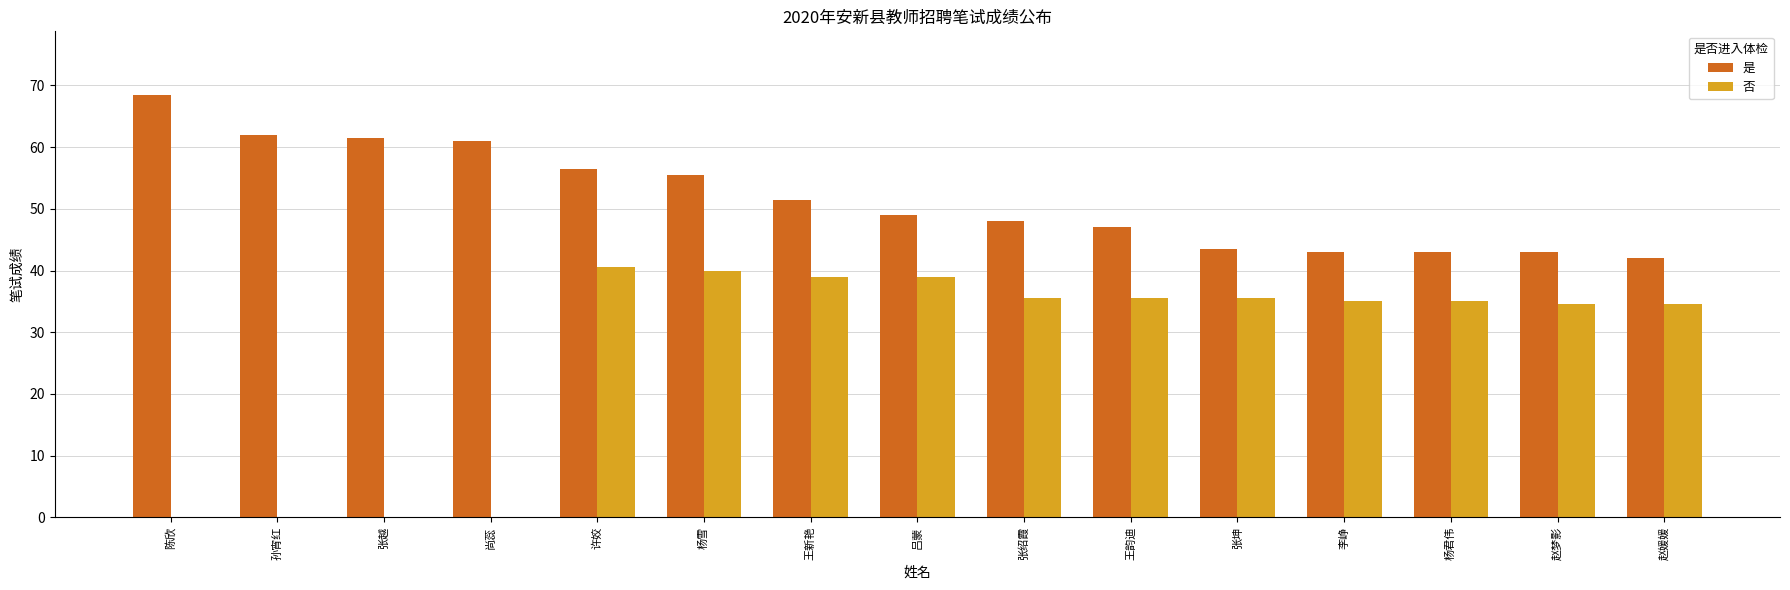

Reading left to right, extract all data points from this chart.

是: 68.5	62.0	61.5	61.0	56.5	55.5	51.5	49.0	48.0	47.0	43.5	43.0	43.0	43.0	42.0
否: 0.0	0.0	0.0	0.0	40.5	40.0	39.0	39.0	35.5	35.5	35.5	35.0	35.0	34.5	34.5